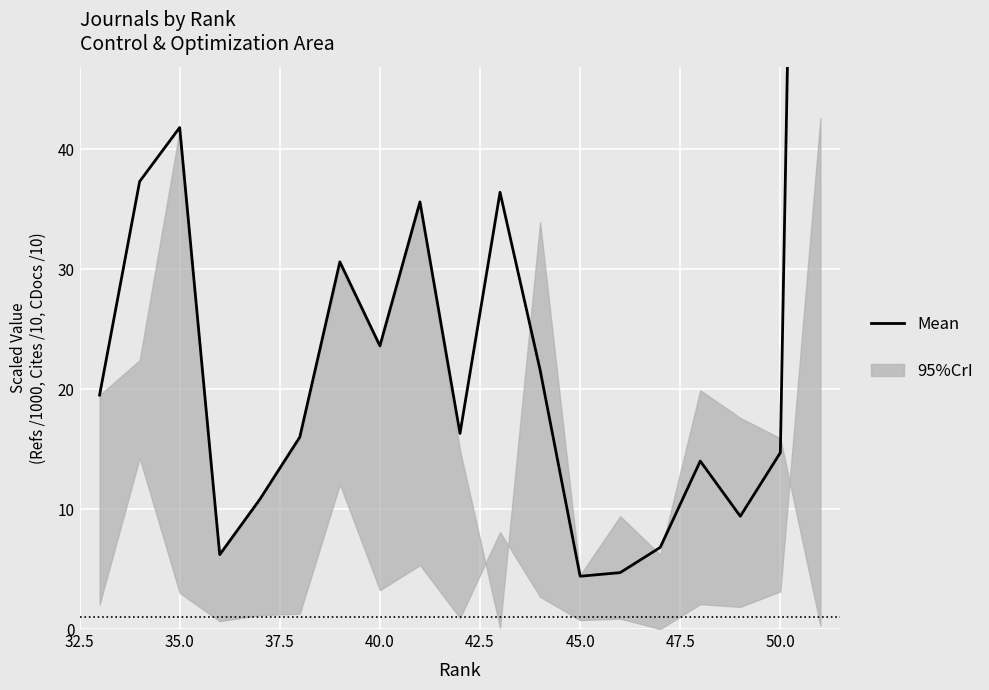

How many values are below 16?

8